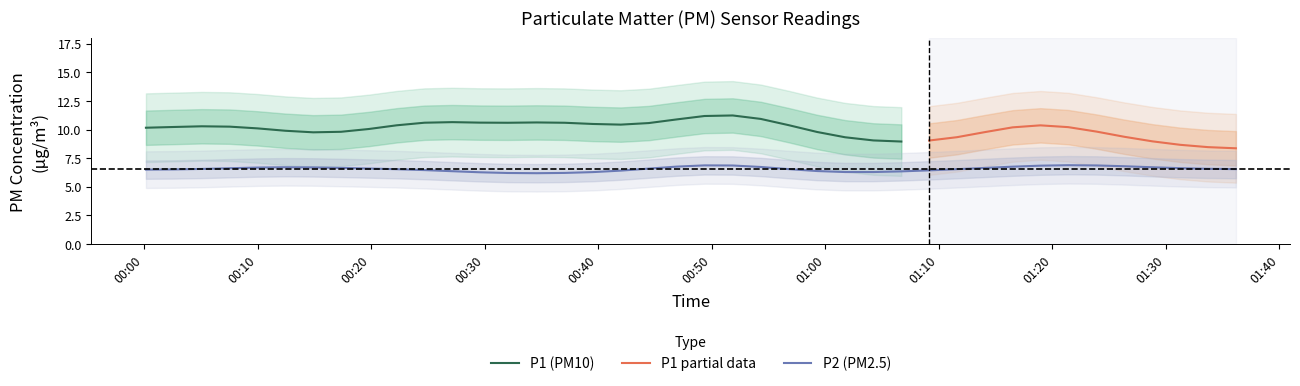

True or false: P1 has a value of 17.8 at 2.

False